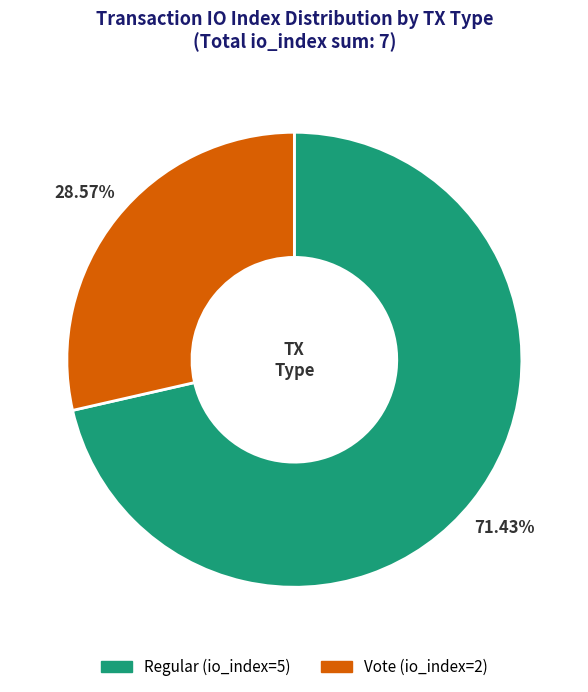

Does any single category account for the majority?

Yes